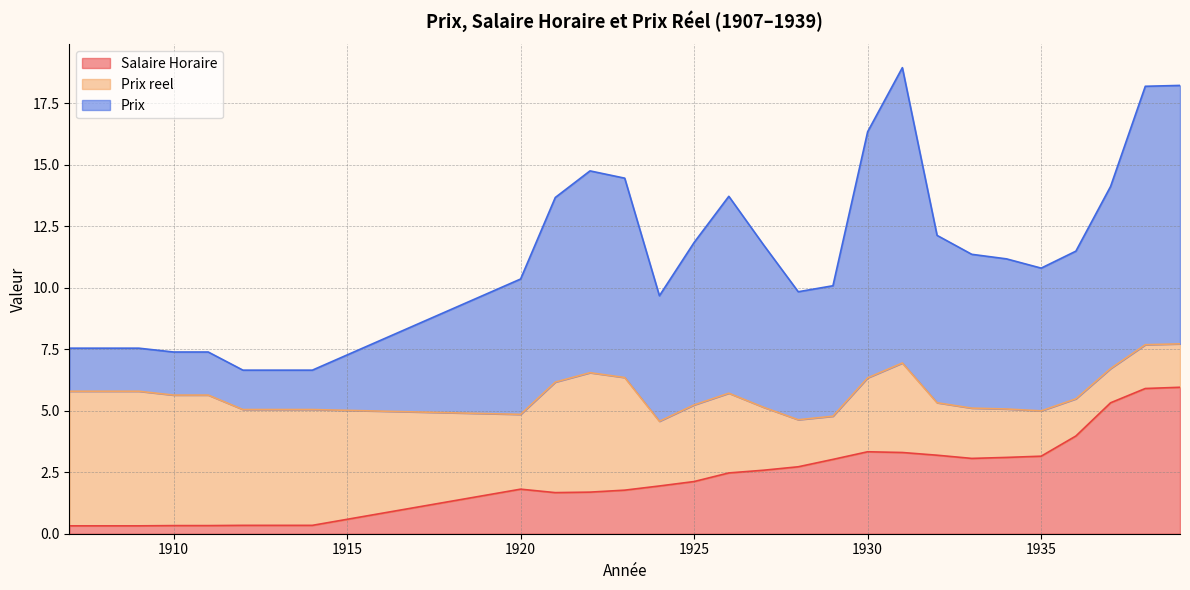

What is the total value across all series at 1930?

16.3